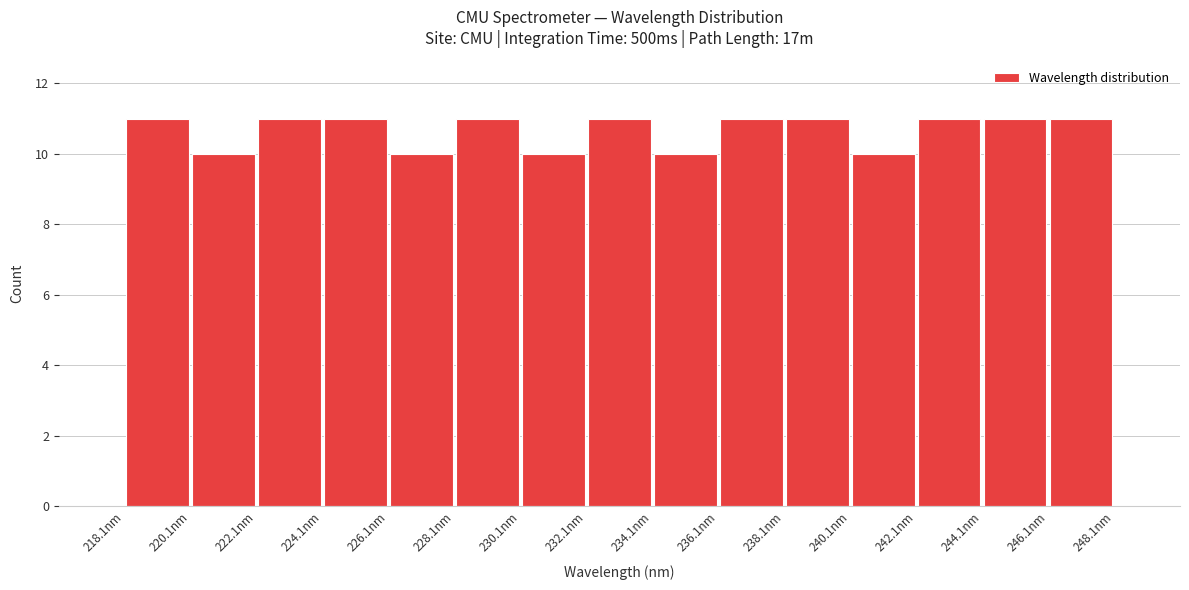

Reading left to right, transcribe this chart: for each bar, give the range it covers on the x-axis and its height. Neither the bar edges nor the heights are printed on the chart, so give them approximately, as read against the axes.

218 to 220: 11
220 to 222: 10
222 to 224: 11
224 to 226: 11
226 to 228: 10
228 to 230: 11
230 to 232: 10
232 to 234: 11
234 to 236: 10
236 to 238: 11
238 to 240: 11
240 to 242: 10
242 to 244: 11
244 to 246: 11
246 to 248: 11